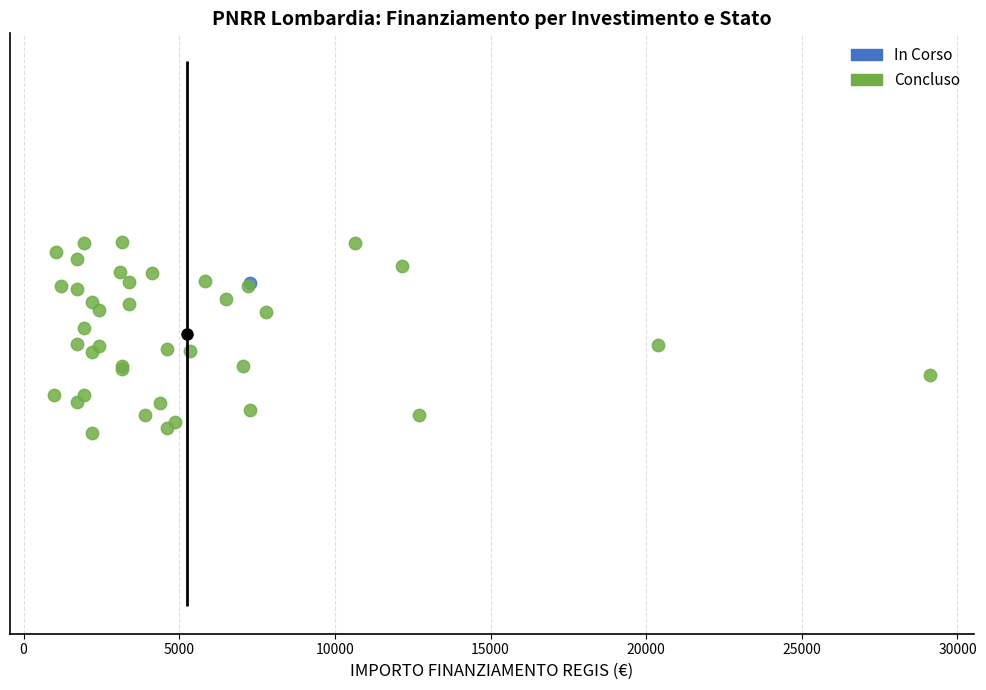

What are all the series names shown in the legend?

In Corso, Concluso